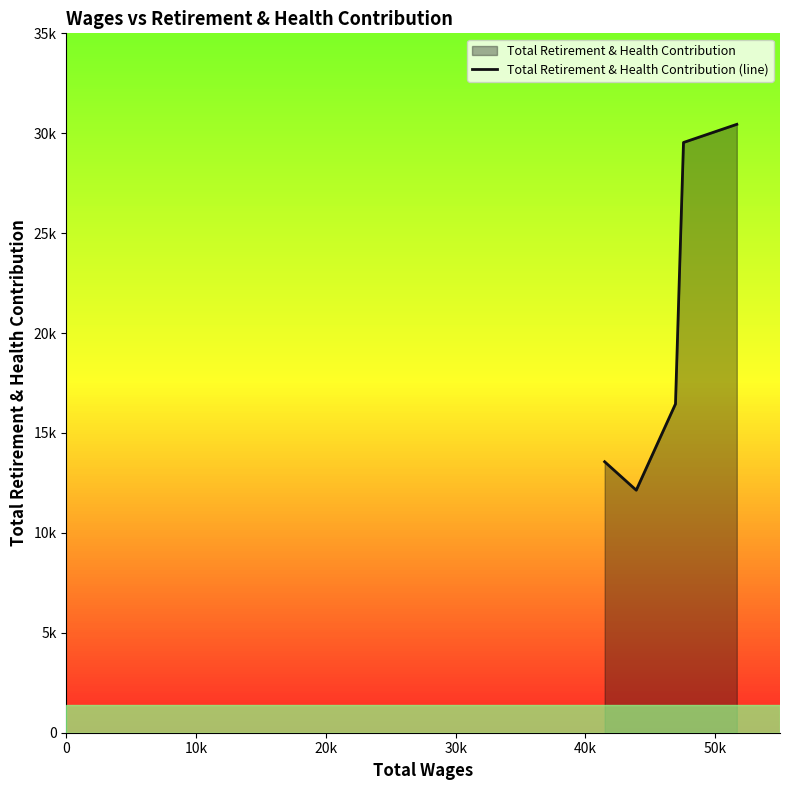

True or false: the data has more than 0 interior local peaks.

False